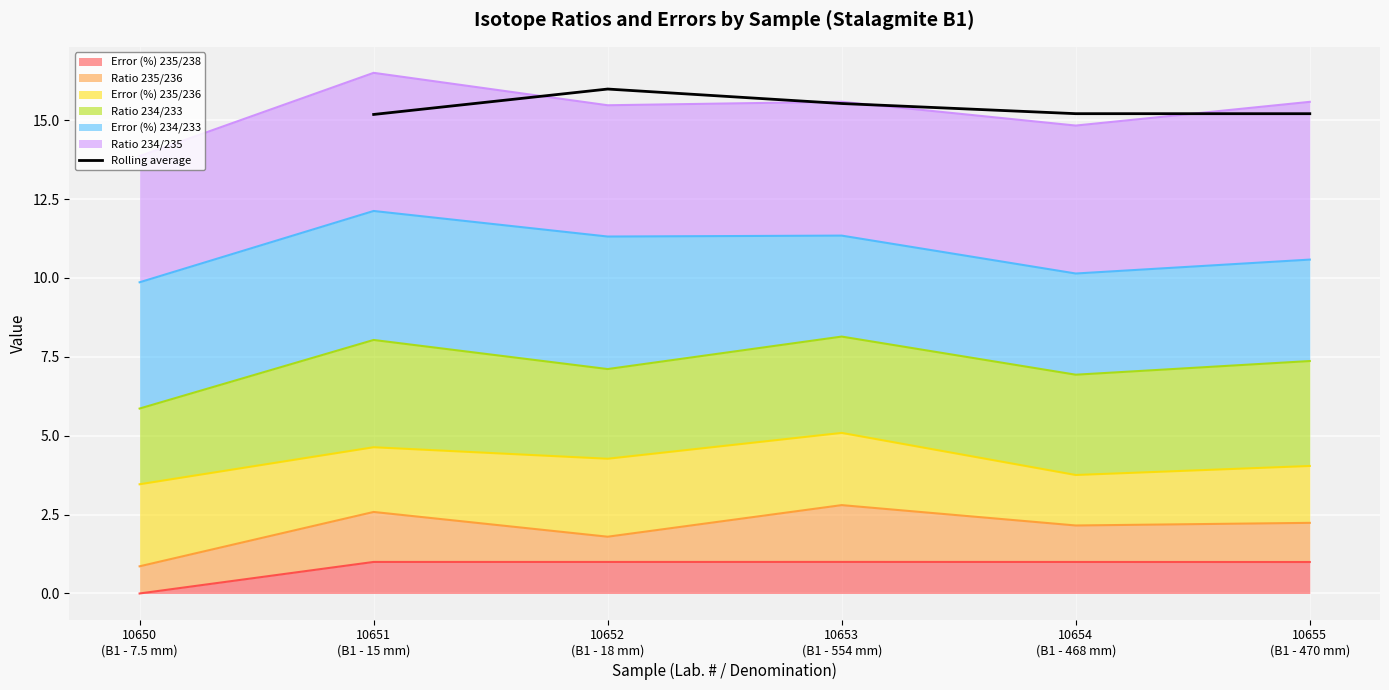

Reading left to right, transcribe all the data shown in this chart.

15.2	16.0	15.5	15.2	15.2